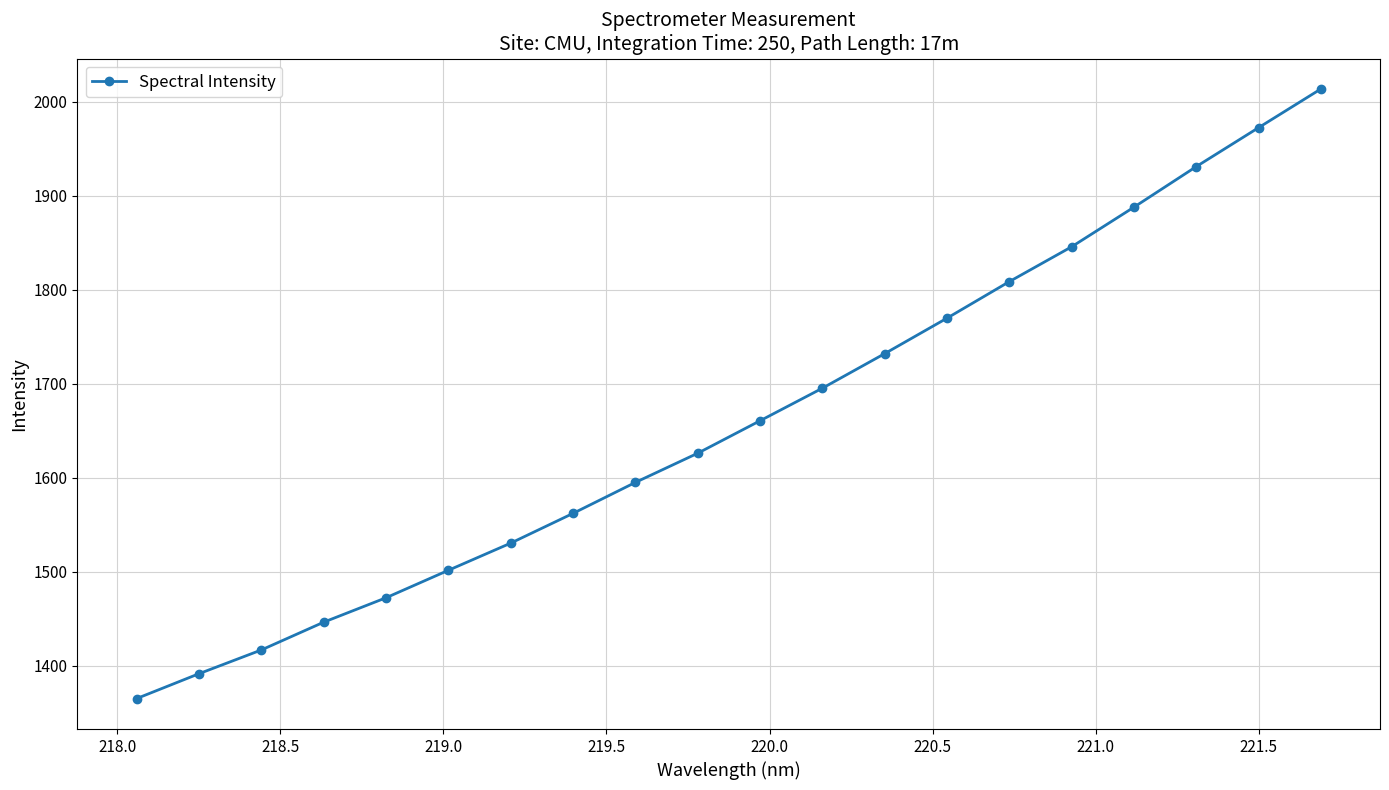

Reading right to left, transcribe all the data shown in this chart.

2013.5	1972.3	1930.9	1887.8	1845.7	1808.7	1769.8	1732.1	1695.3	1660.7	1626.2	1595.1	1562.2	1530.6	1501.7	1472.5	1446.5	1416.9	1391.7	1365.3